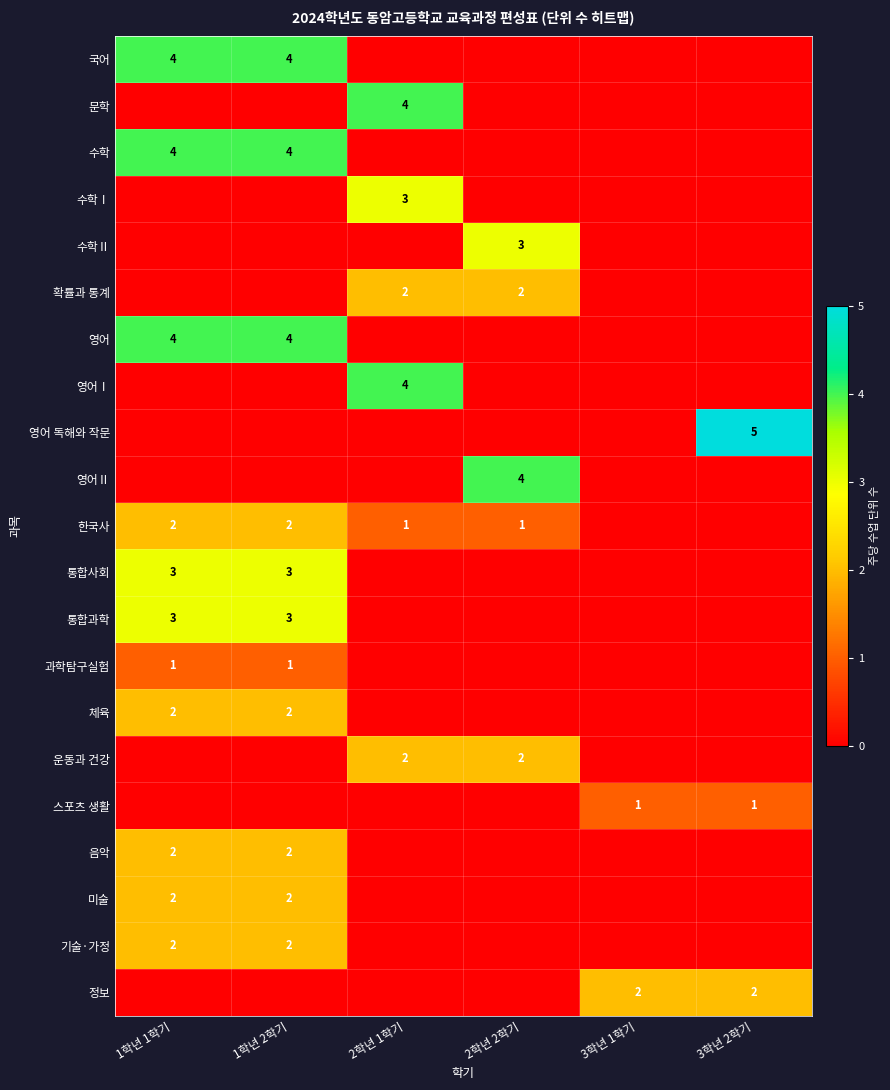

Count the number of categories in the chart.

6